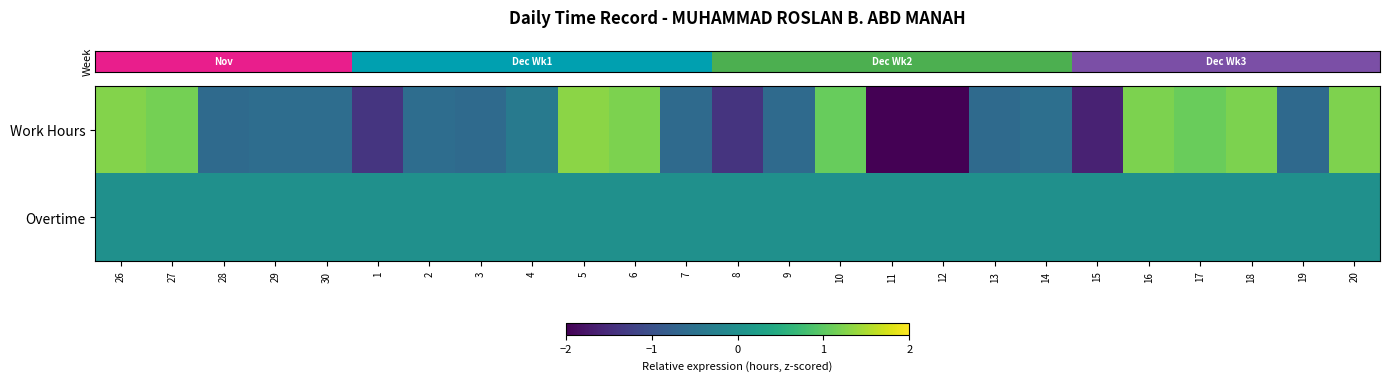

At which category does the chart reach its peak across all series?

5